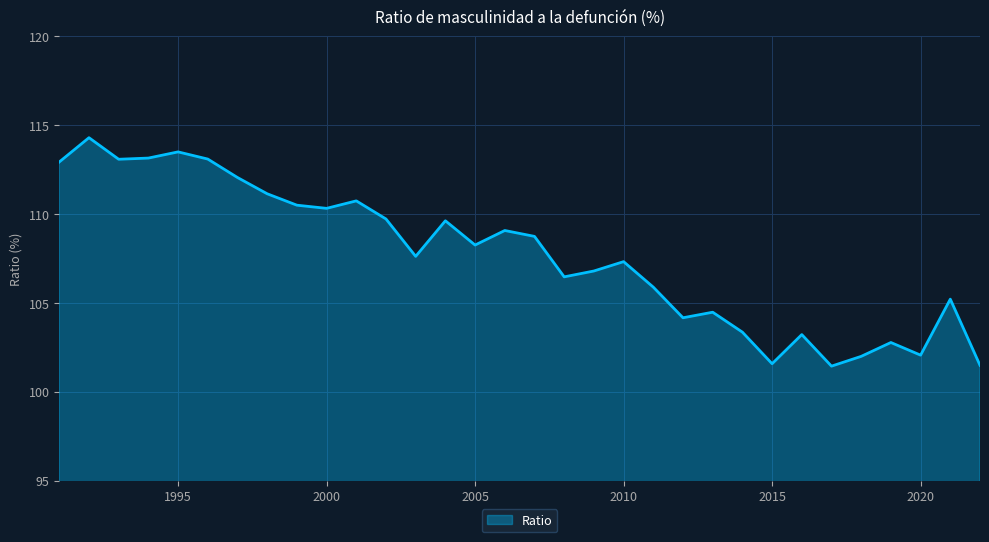

What is the difference between the maximum and minimum values?

12.9